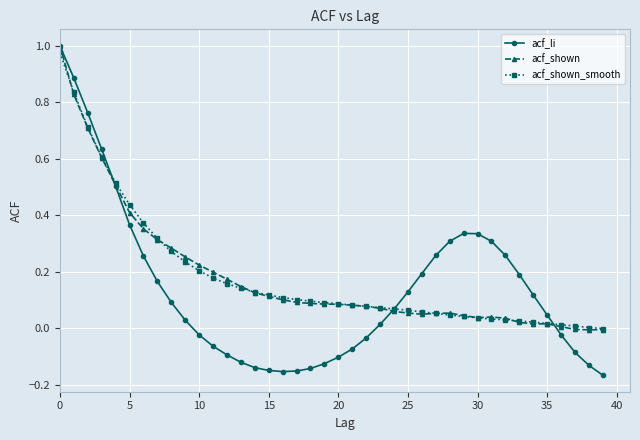

Which series has the largest range (max minus min)?

acf_li